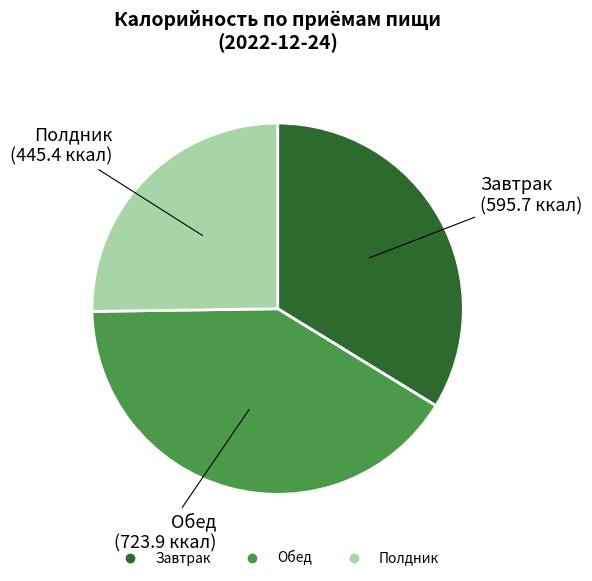

Is it true that Полдник is 25% of the pie?

True